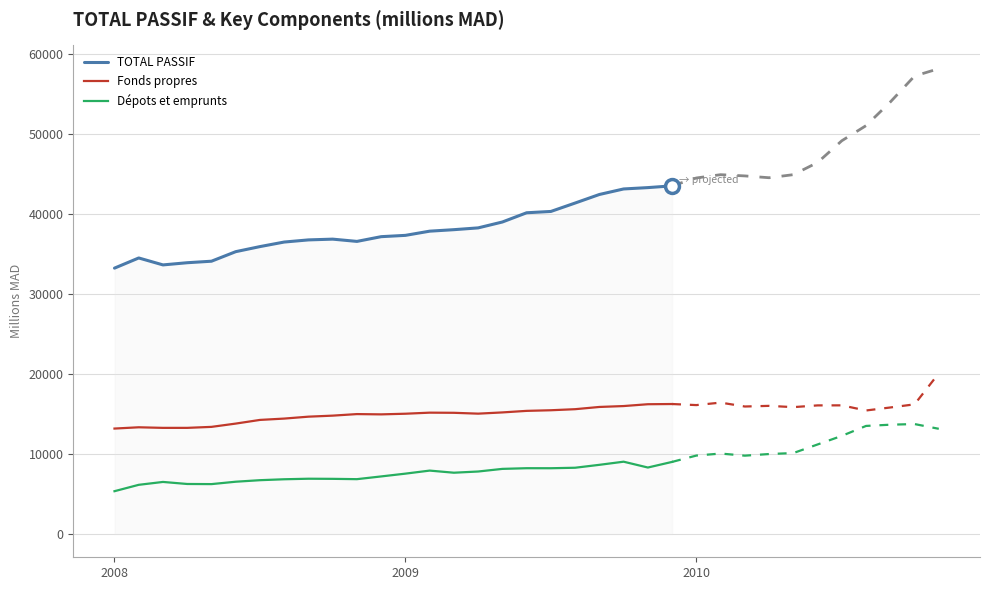

How many values in the Dépots et emprunts series exceed 7548?

12